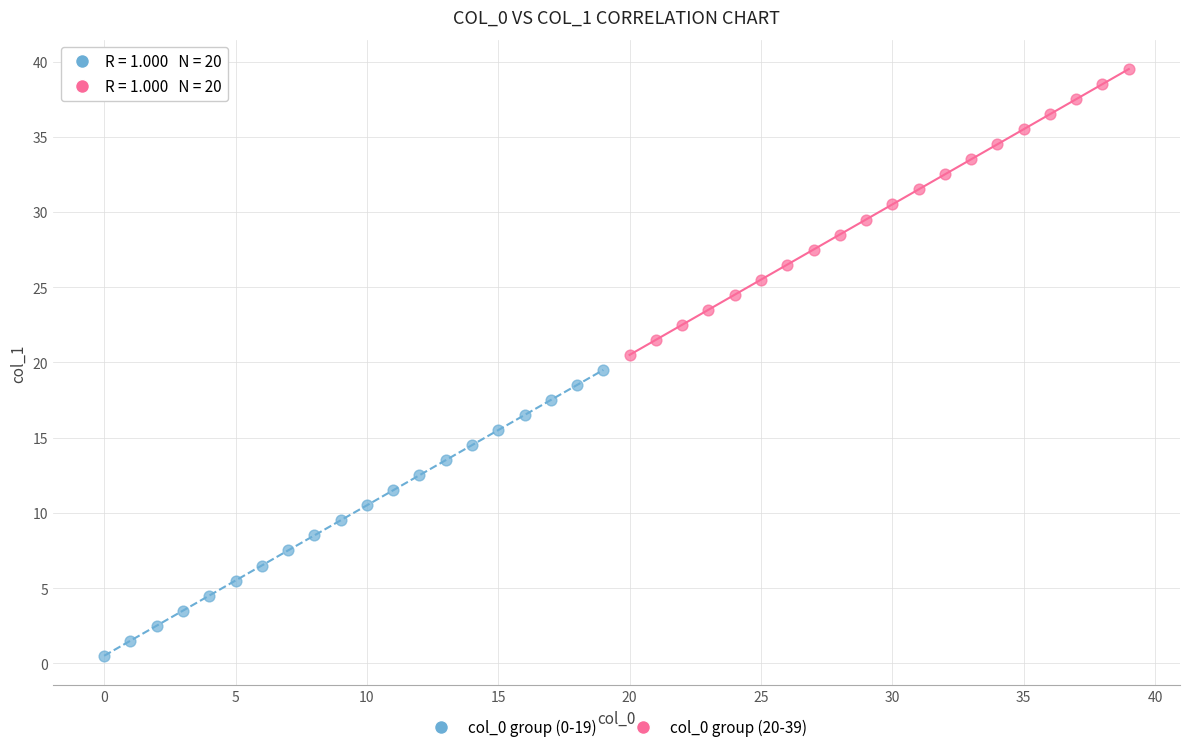

What are all the series names shown in the legend?

col_0 group (0-19), col_0 group (20-39)